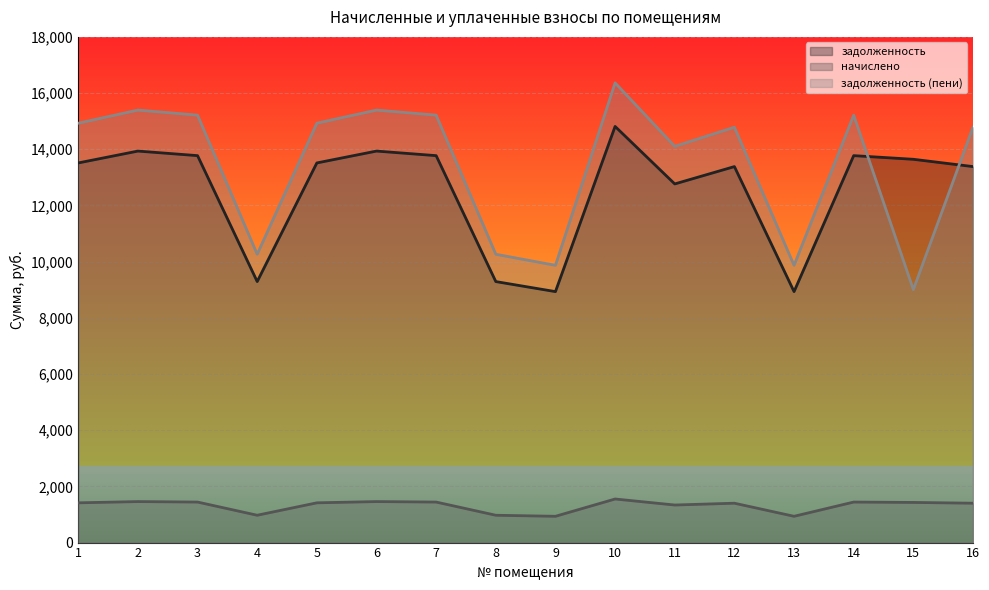

What is the minimum value shown in the chart?

935.6